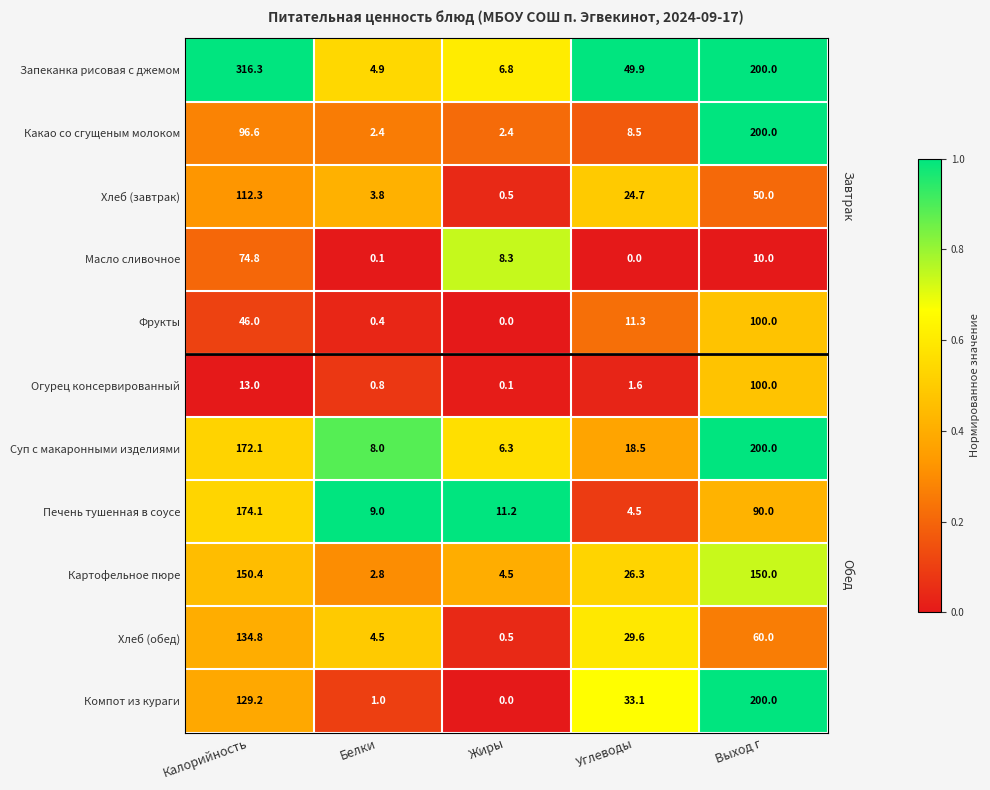

How many distinct data groups are displayed?

11